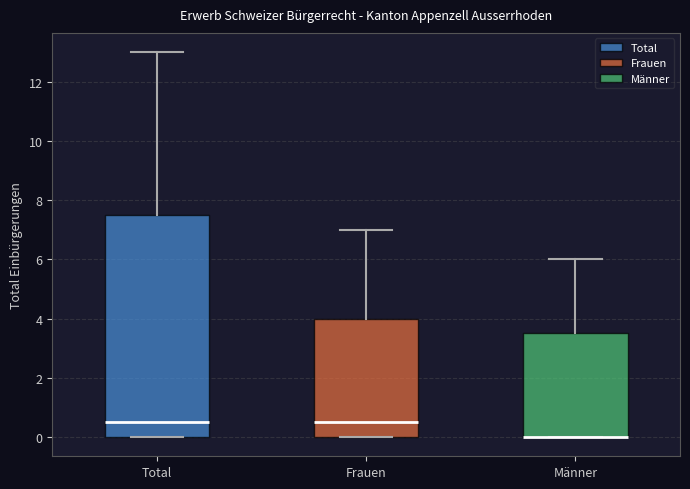

Reading left to right, transcribe this box plot: for each box, give where its median line is, the range the box spans, and where its two whiskers end, as read against the y-axis. The values are not printed on the chart, so give them approximately, as read against the axis.

Total: median 0.6, box 0.0 to 7.6, whiskers 0.0 to 13.0
Frauen: median 0.6, box 0.0 to 4.0, whiskers 0.0 to 7.0
Männer: median 0.0 (drawn on the box's lower edge), box 0.0 to 3.6, whiskers 0.0 to 6.0